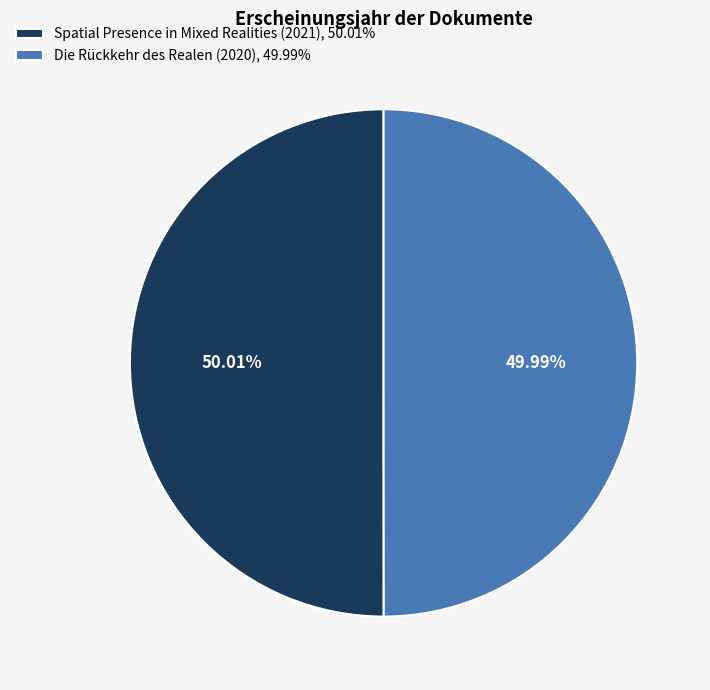

Is there any slice that represents more than half of the pie?

Yes